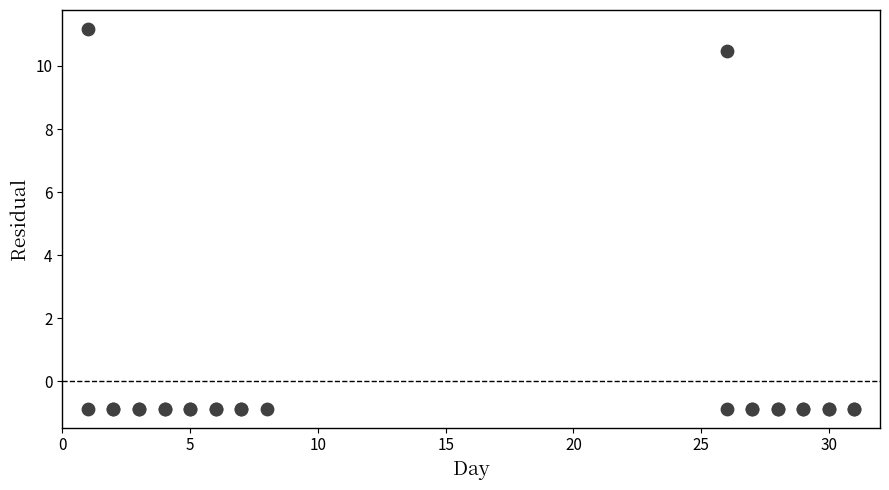

What Y value in the scatter plot is closest to 5?

10.5